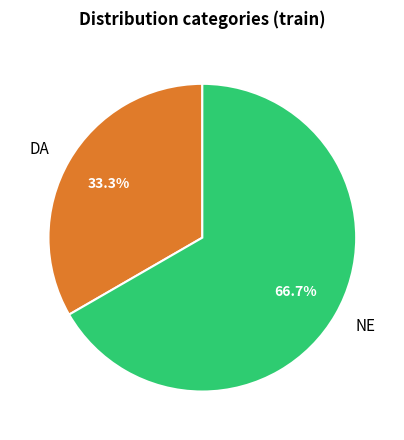

Is there any slice that represents more than half of the pie?

Yes